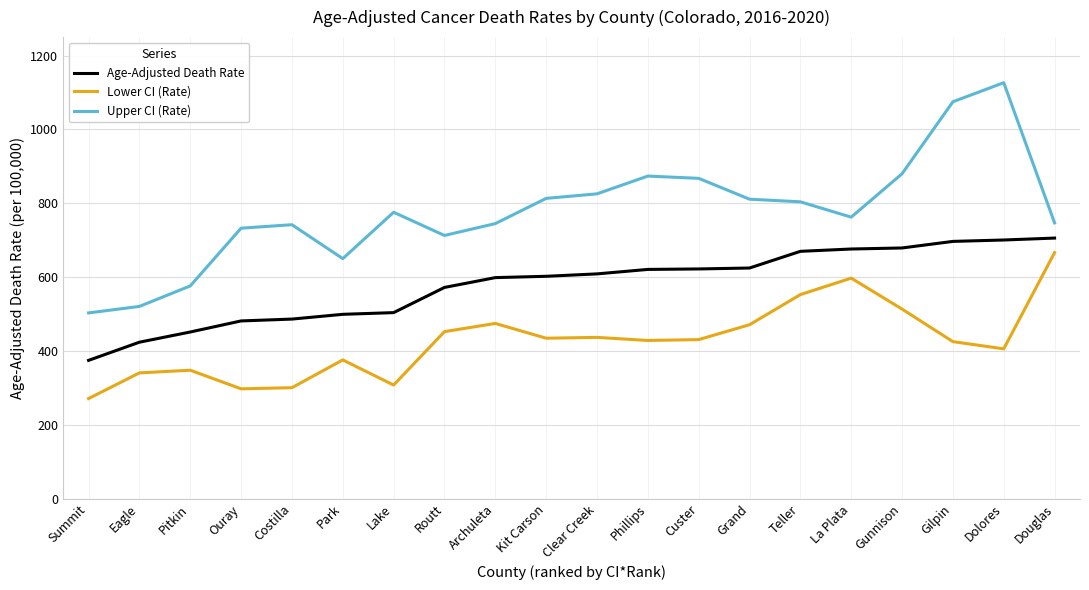

True or false: Age-Adjusted Death Rate and Lower CI (Rate) intersect in this chart.

False